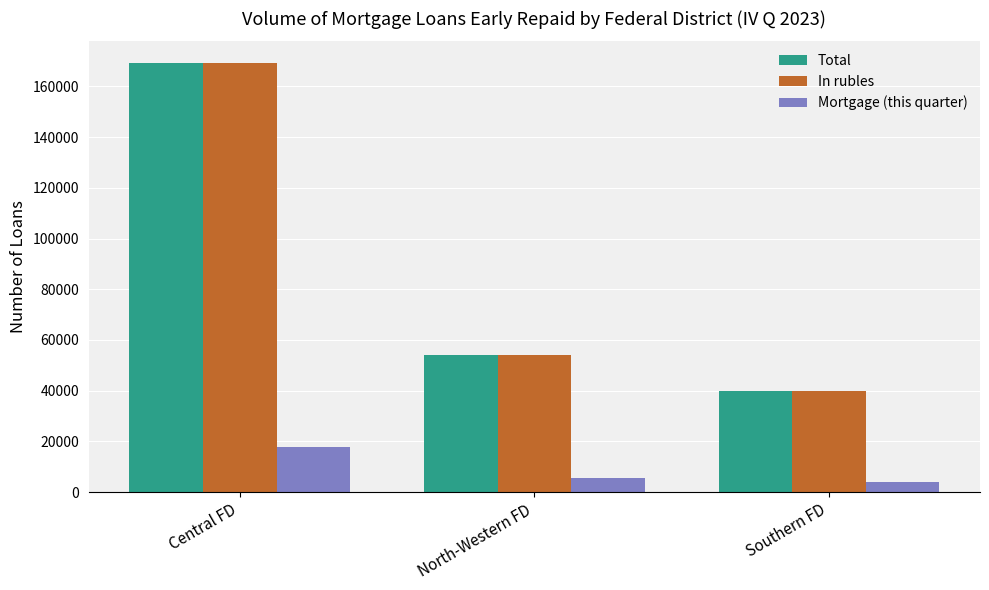

Reading left to right, extract all data points from this chart.

Total: 169317	53924	39801
In rubles: 169245	53902	39793
Mortgage (this quarter): 17816	5617	4114